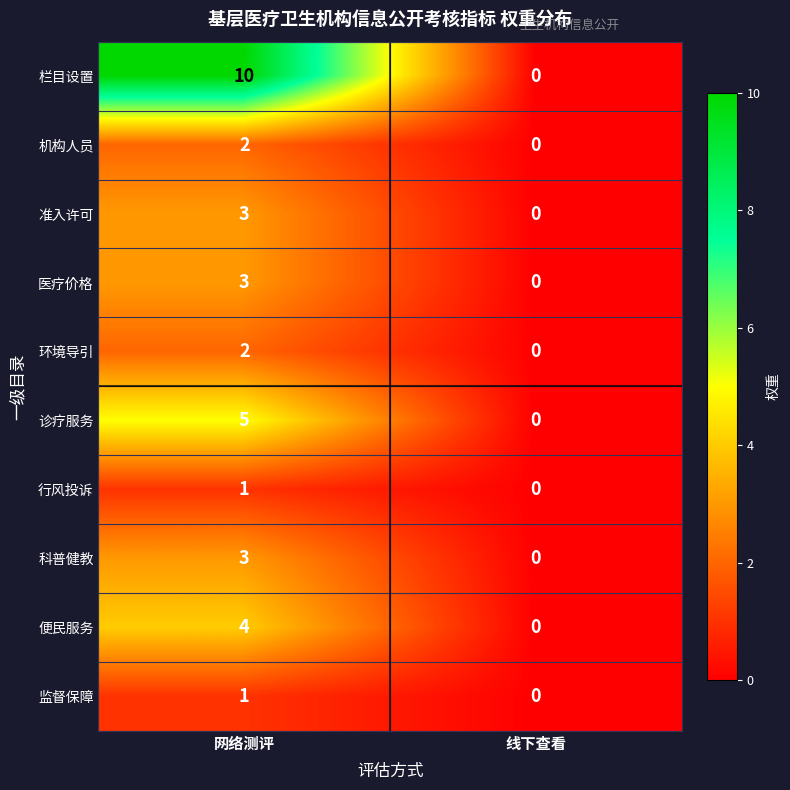

At which category is the sum across all series the highest?

网络测评